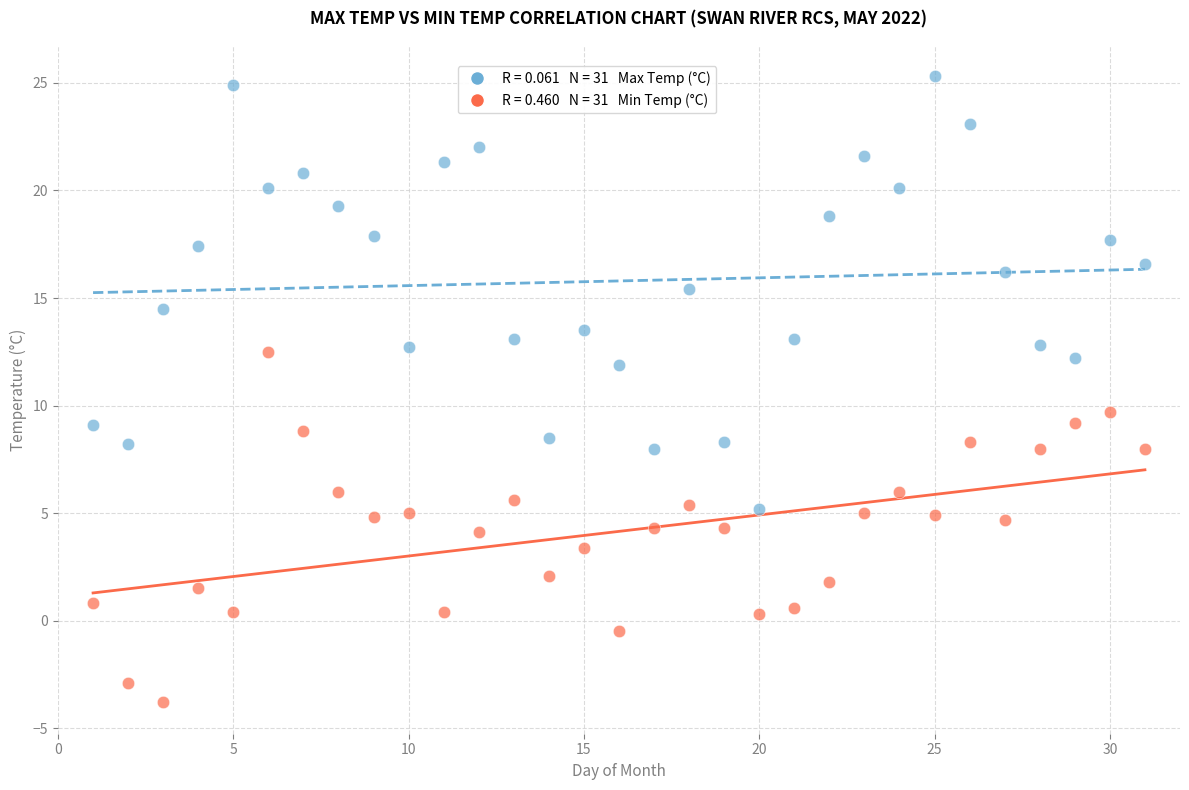

Across all data points, what is the range of Y values (max minus min)?

29.1